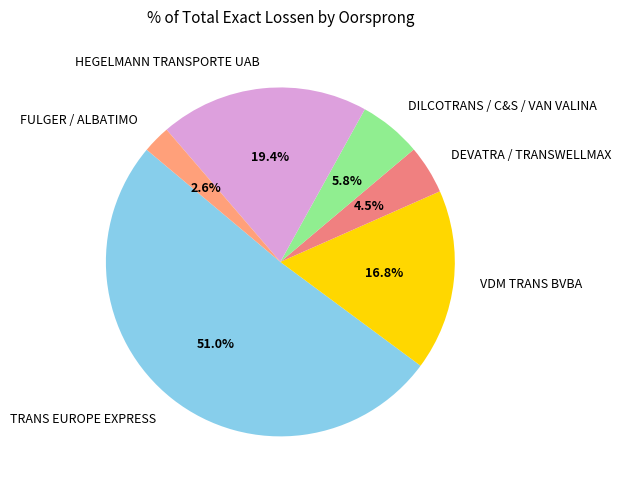

How many segments does this pie chart have?

6